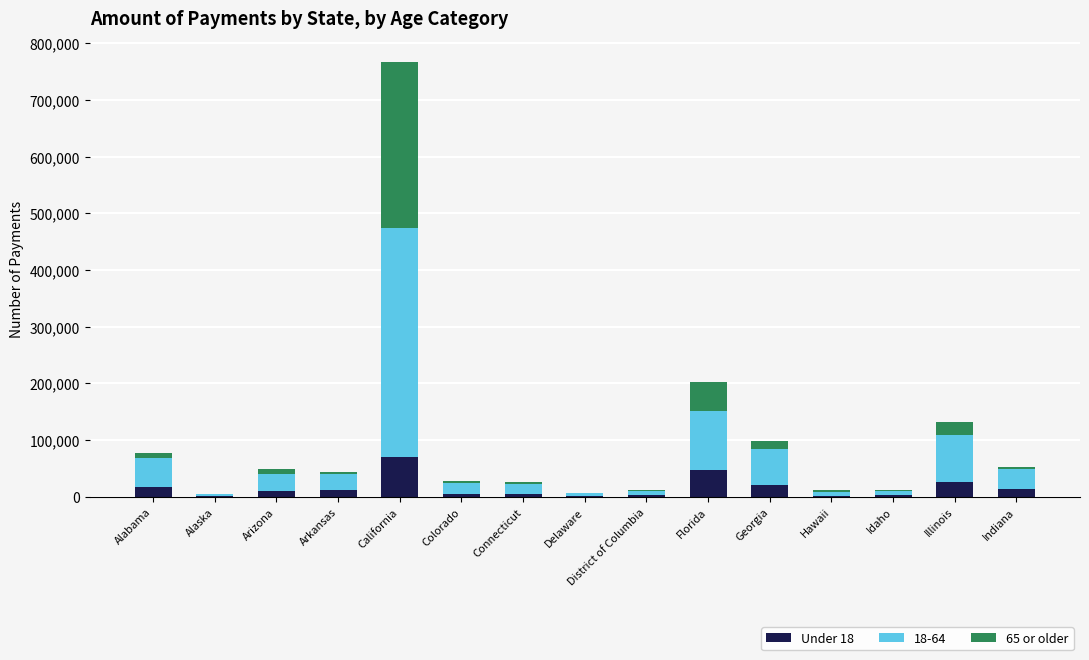

How many categories are shown in the chart?

15